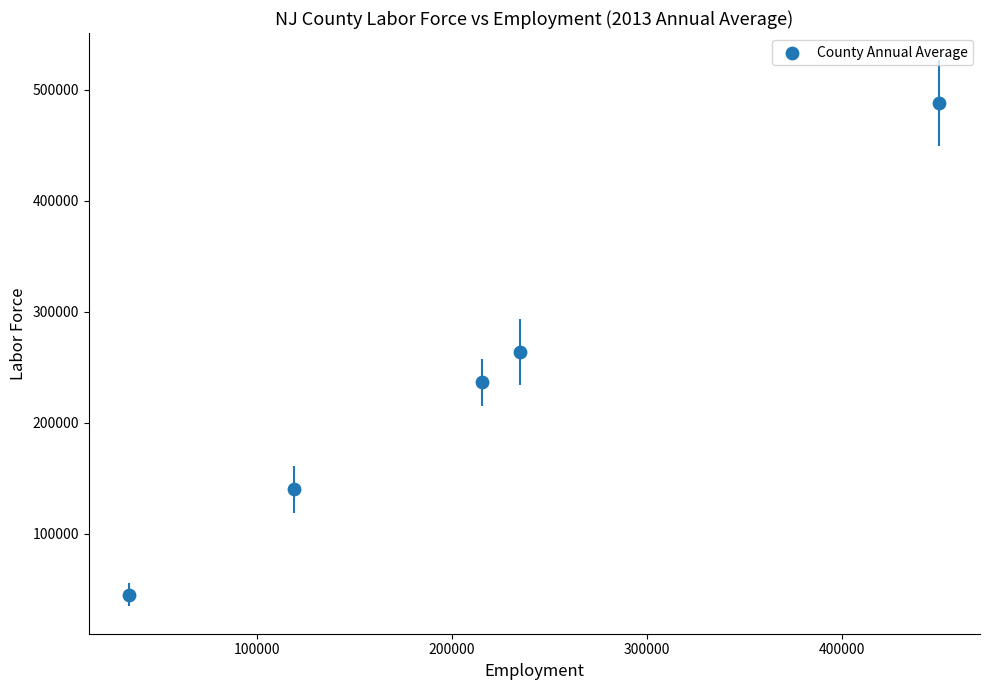

What is the range of X values (max minus min)?

415034